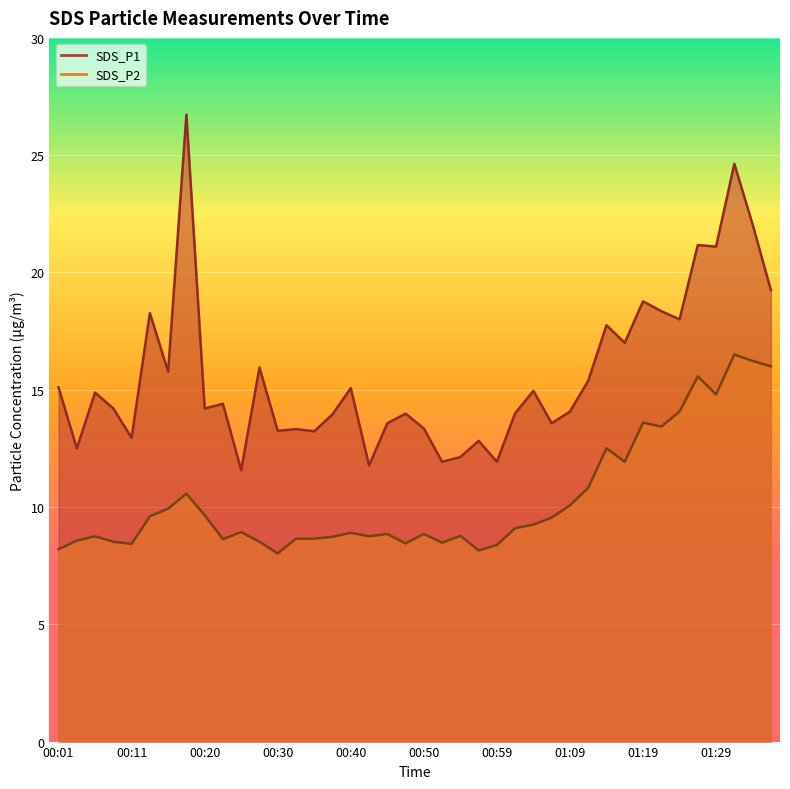

What is the sum of all SDS_P1 values?

626.9